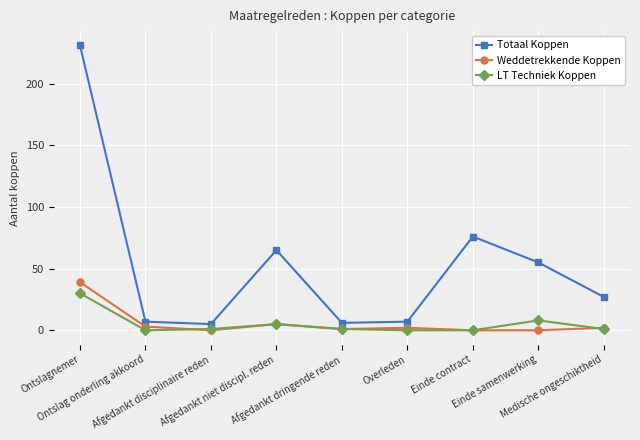

What is the sum of all Weddetrekkende Koppen values?

52